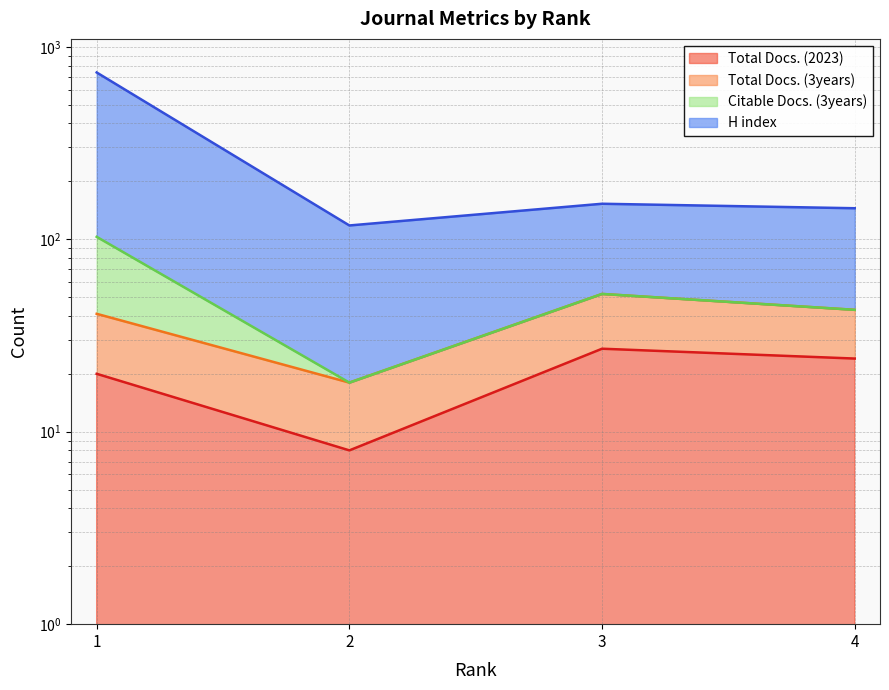

Which category has the lowest value in the Total Docs. (2023) series?

2